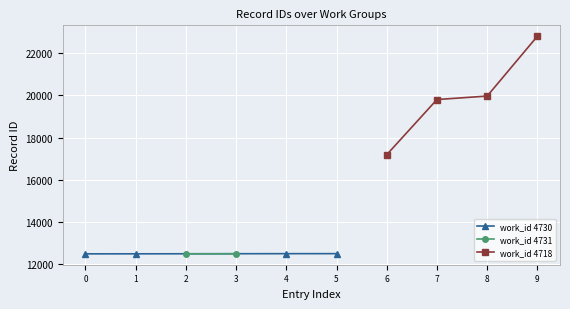

What is the value of the work_id 4730 point at the 2nd from the left?

12483